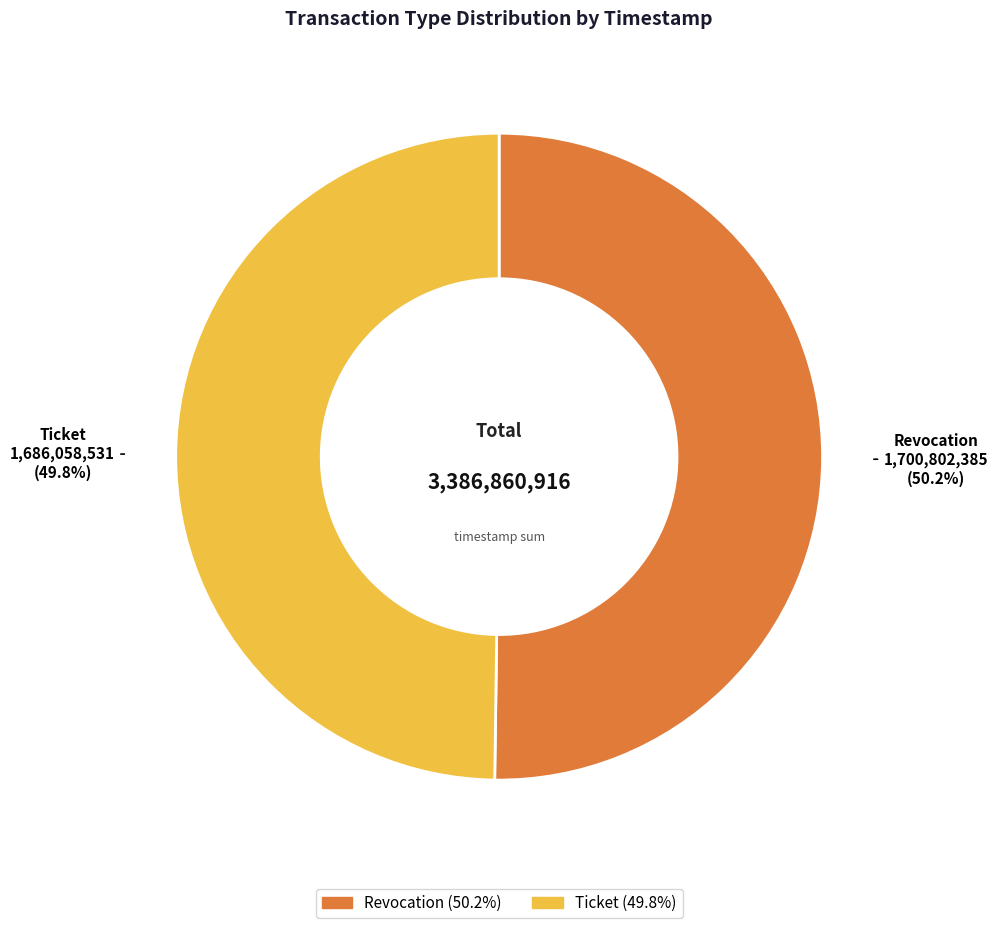

Approximately how many times larger is the value at Ticket compared to Revocation?

1.0